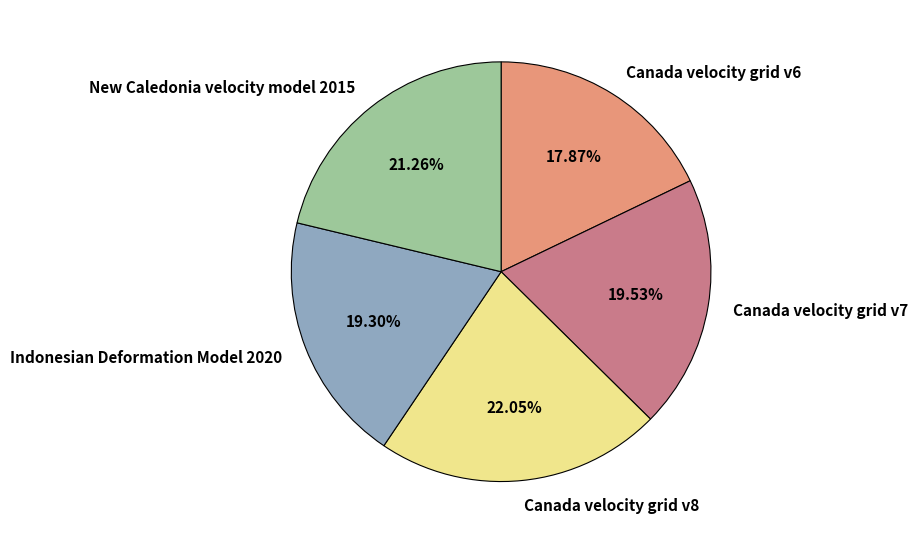

Between Canada velocity grid v8 and Indonesian Deformation Model 2020, which is larger?

Canada velocity grid v8